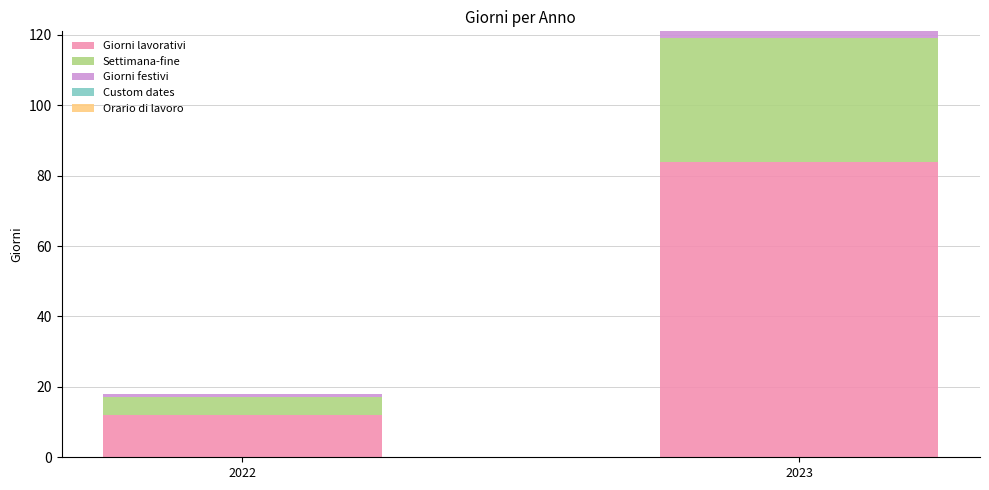

At which category is the sum across all series the highest?

2023